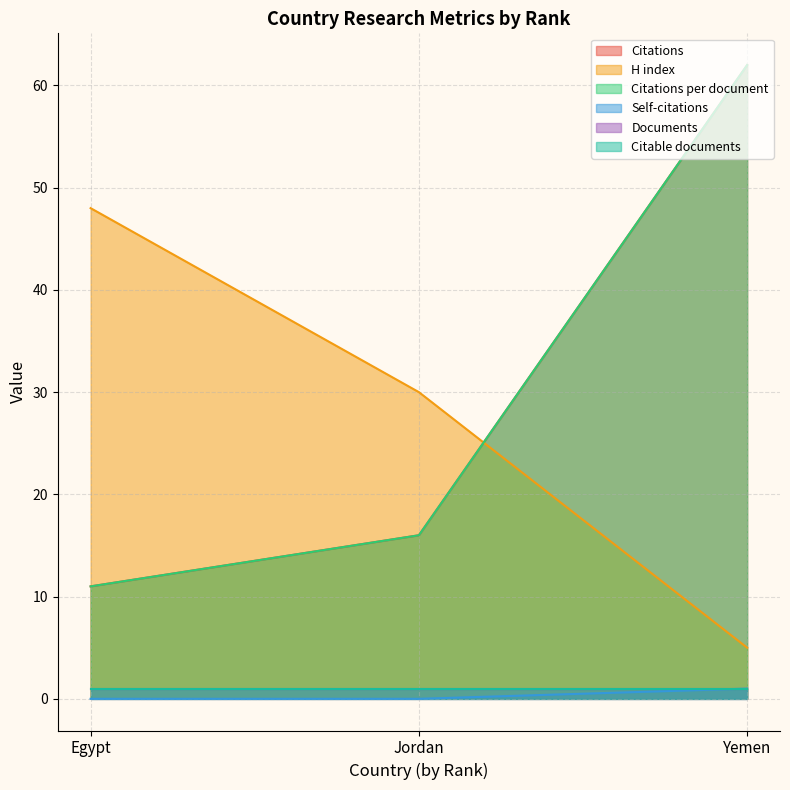

At how many categories does at least one series exceed 47?

2